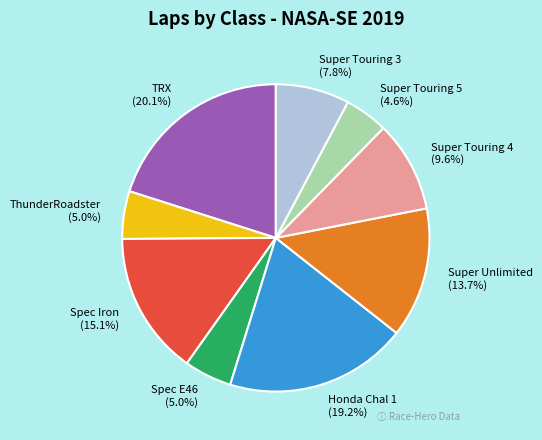

What portion of the pie excludes Spec Iron?

84.9%